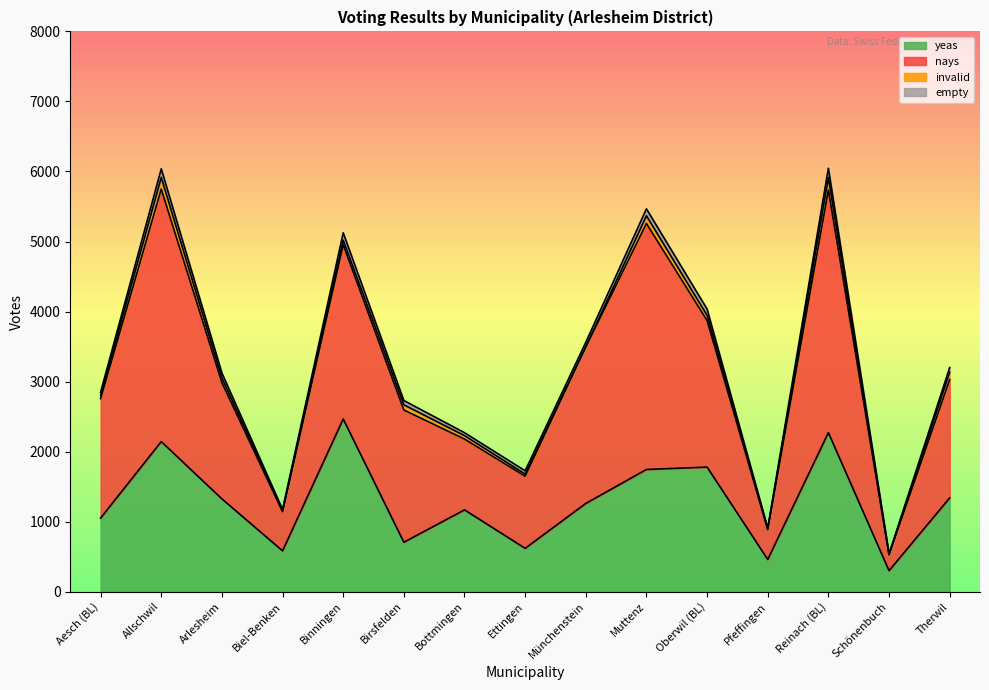

True or false: empty has a value of 20 at Biel-Benken.

True